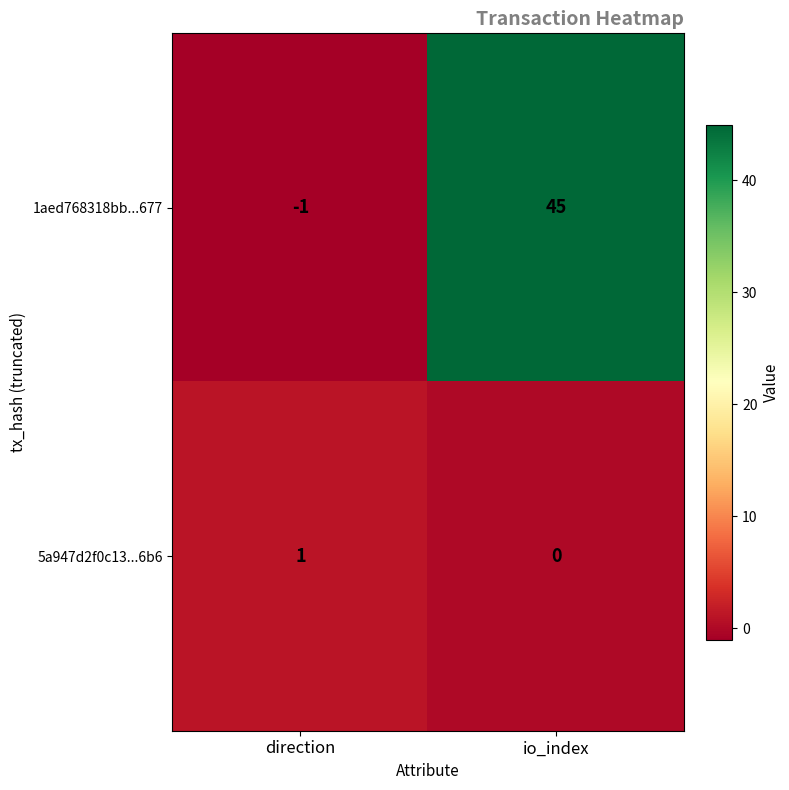

At how many categories does at least one series exceed 14?

1